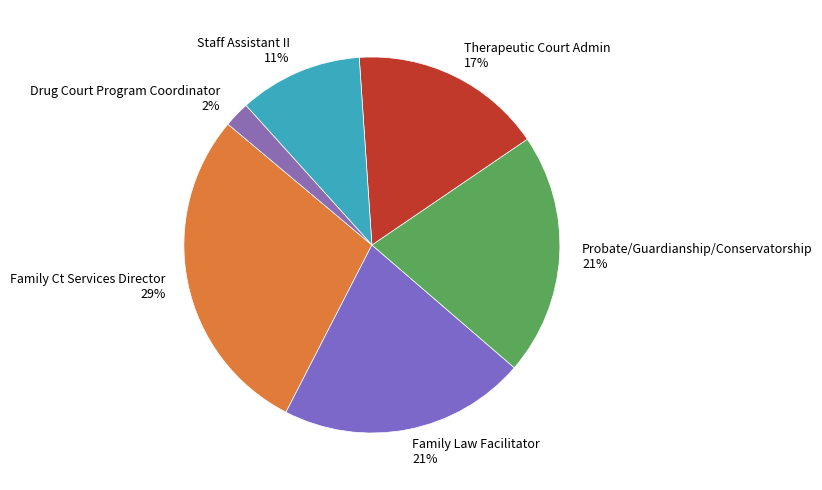

Approximately how many times larger is the value at Probate/Guardianship/Conservatorship compared to Family Law Facilitator?

1.0